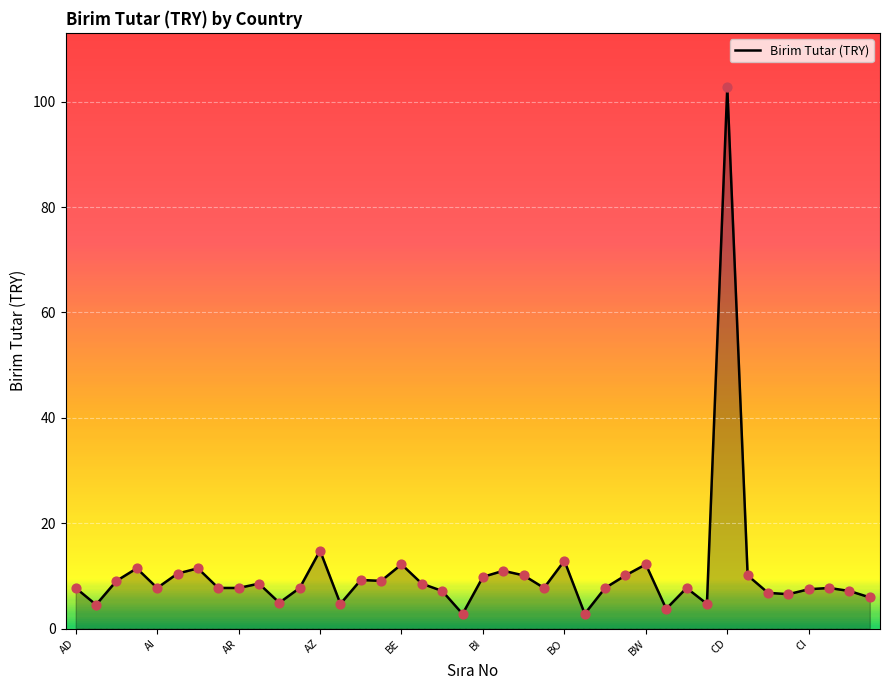

What is the difference between the maximum and minimum values?

100.0